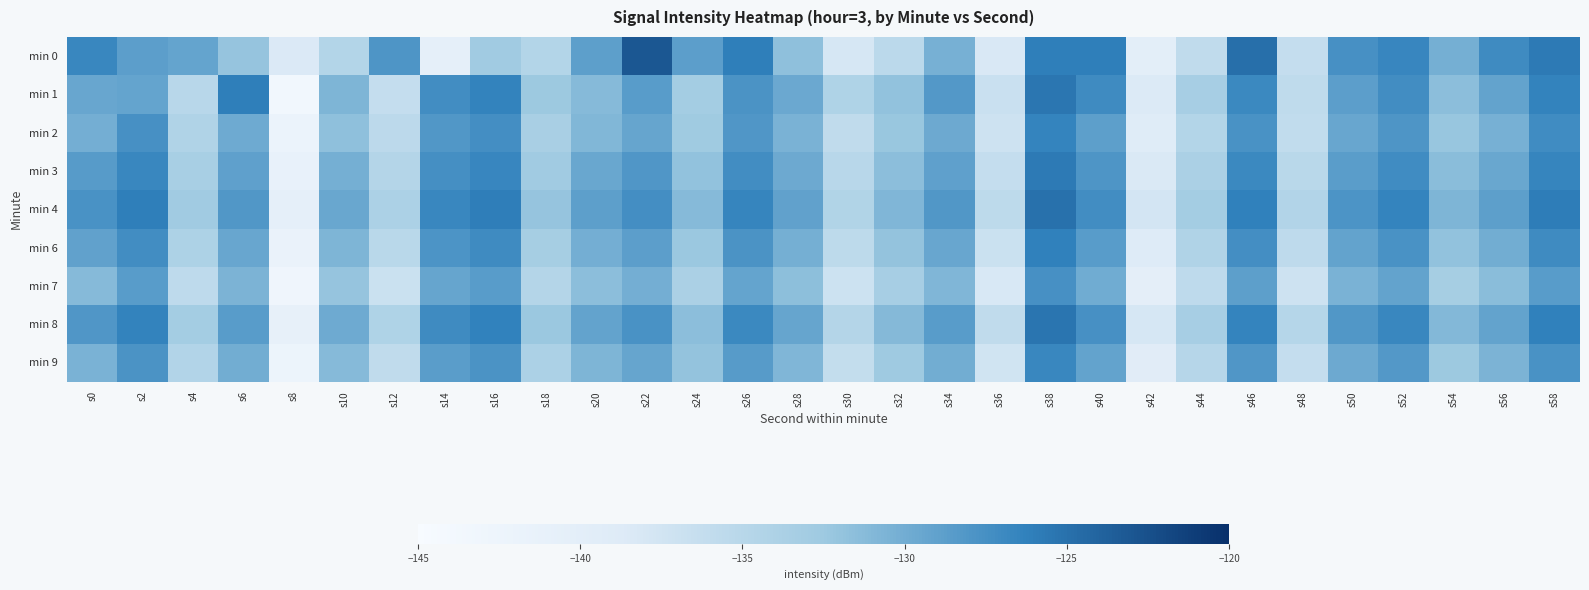

Rank the series at s8 from highest to lowest value.

min 0, min 4, min 8, min 3, min 6, min 2, min 9, min 7, min 1